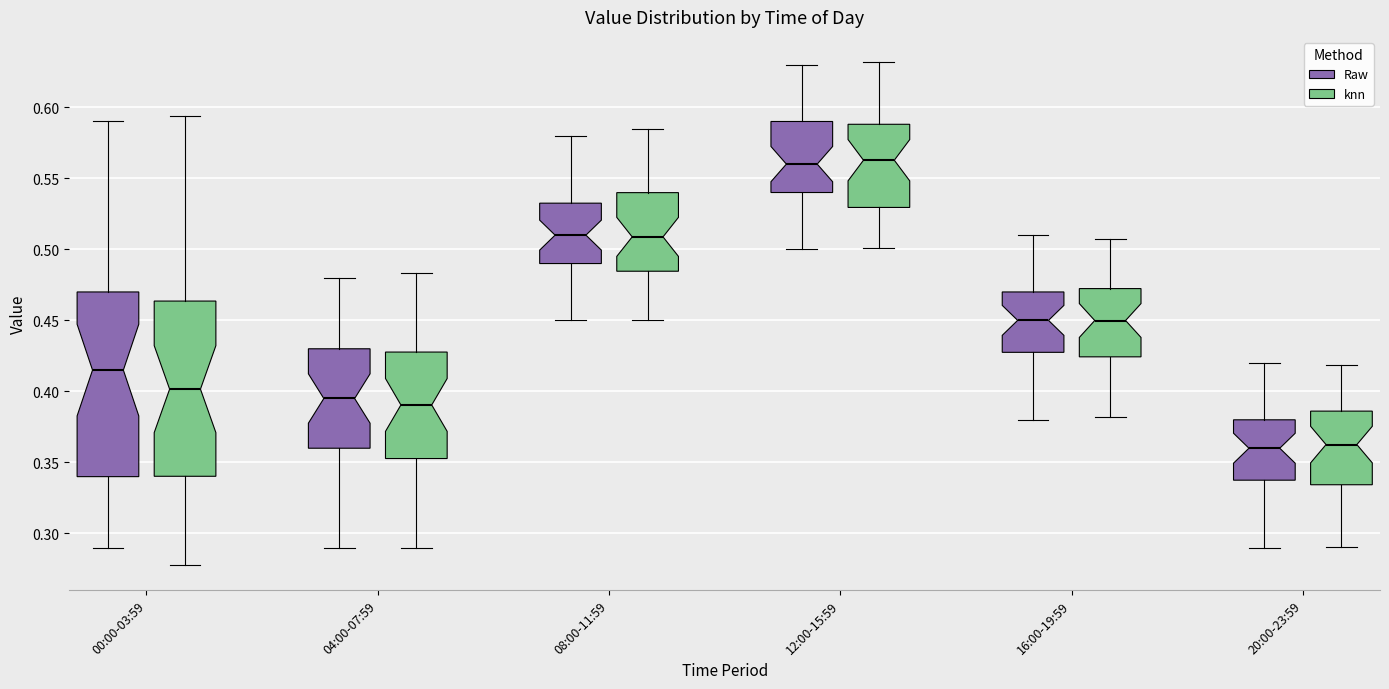

Where does the lower whisker of the box for 04:00-07:59 (Raw) end on the y-axis? The values are not printed on the chart, so give them approximately, as read against the axis.

0.290